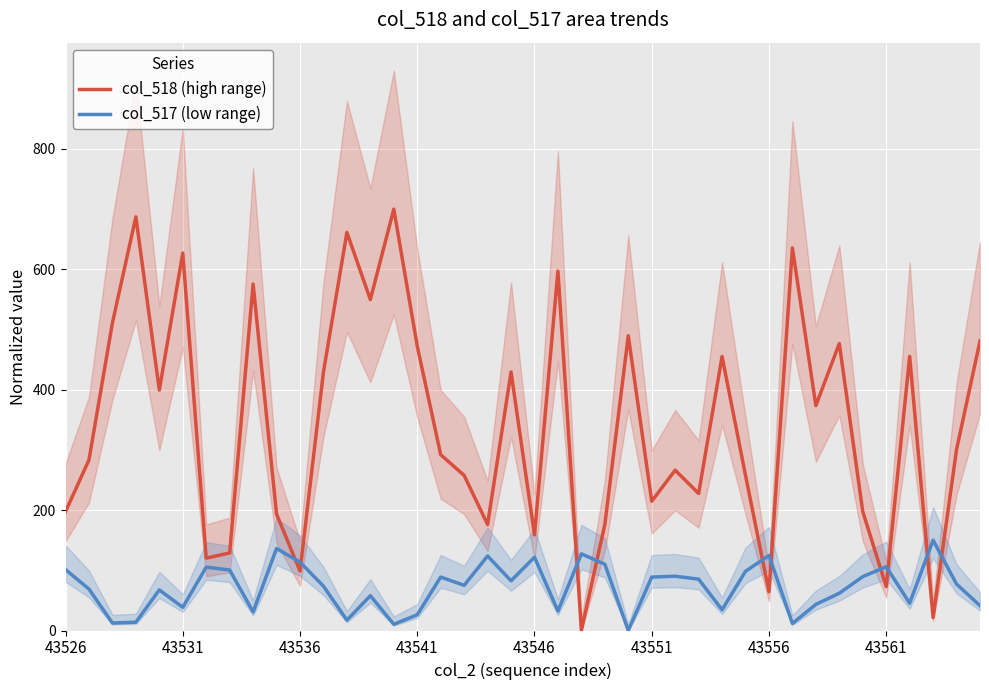

What are all the series names shown in the legend?

col_518 (high range), col_517 (low range)